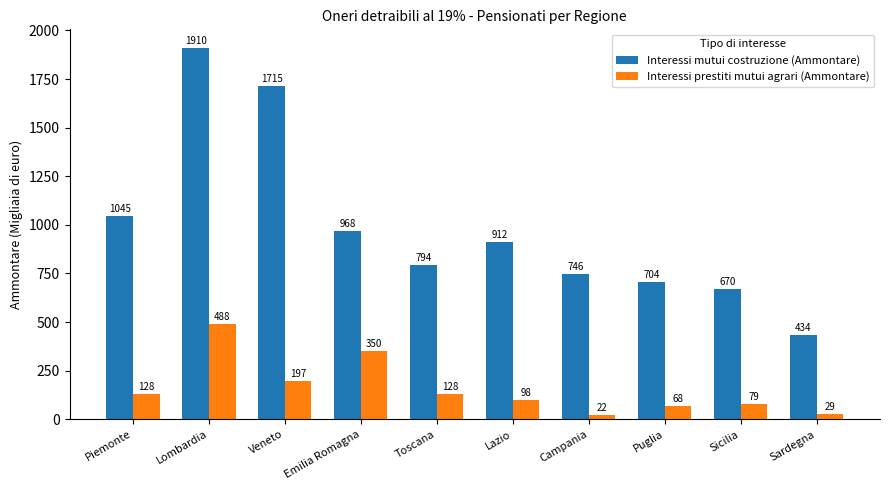

Reading left to right, transcribe all the data shown in this chart.

Interessi mutui costruzione (Ammontare): Piemonte=1045	Lombardia=1910	Veneto=1715	Emilia Romagna=968	Toscana=794	Lazio=912	Campania=746	Puglia=704	Sicilia=670	Sardegna=434
Interessi prestiti mutui agrari (Ammontare): Piemonte=128	Lombardia=488	Veneto=197	Emilia Romagna=350	Toscana=128	Lazio=98	Campania=22	Puglia=68	Sicilia=79	Sardegna=29